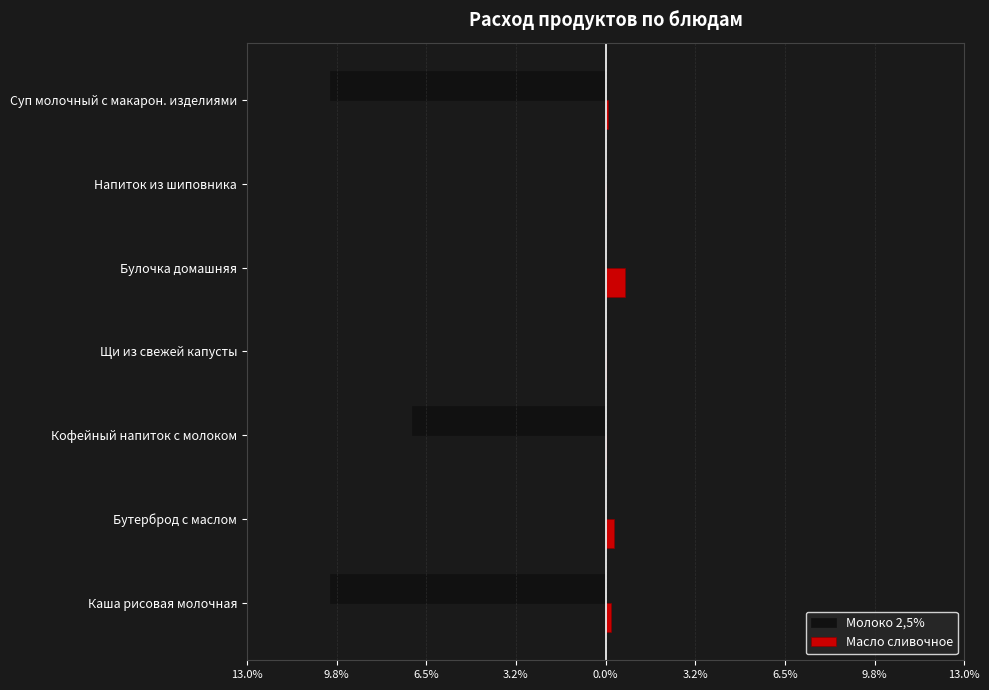

What are all the series names shown in the legend?

Молоко 2,5%, Масло сливочное